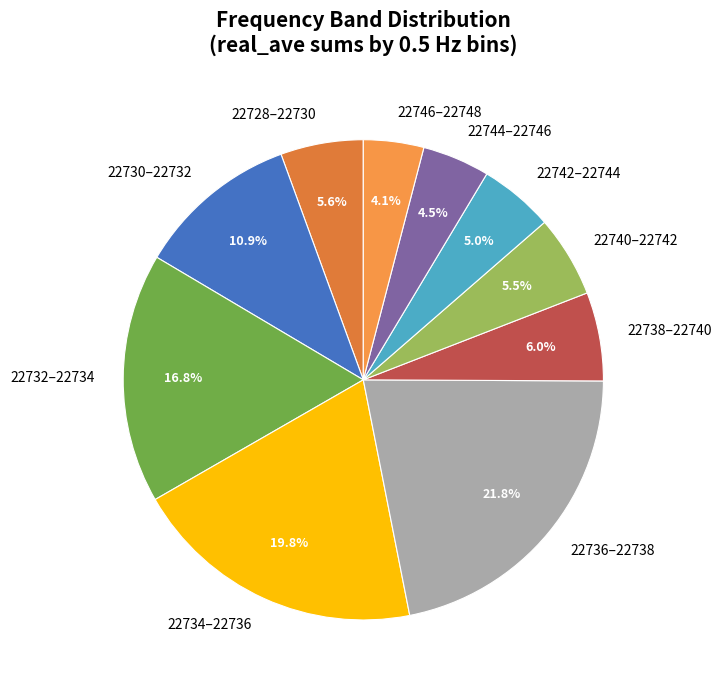

Which has a higher value, 22732–22734 or 22742–22744?

22732–22734